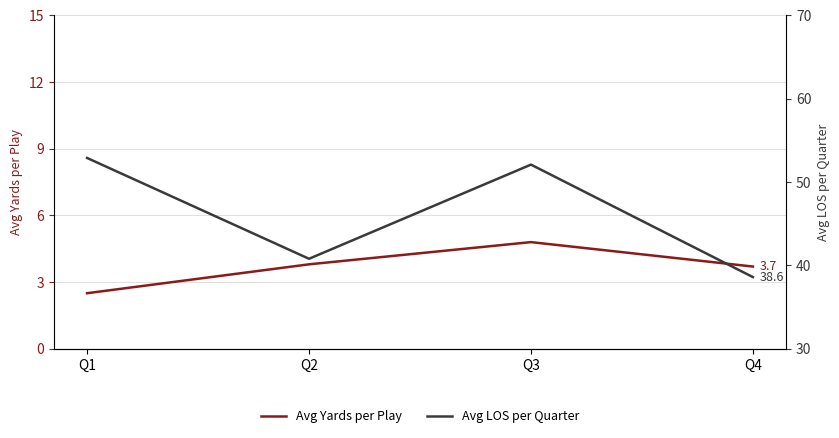

How many series are shown in this chart?

2